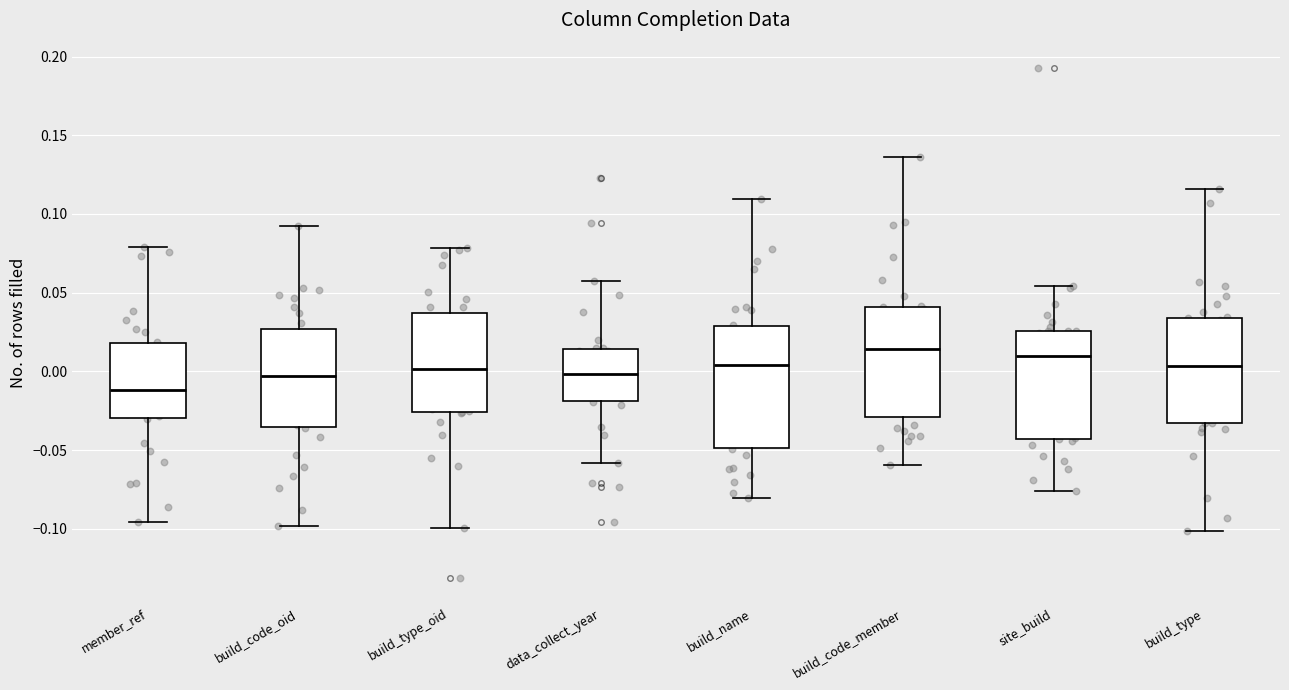

Reading left to right, read every box against the y-axis: the position of its median line, the range the box covers, and the ends of its whiskers. The values are not printed on the chart, so give them approximately, as read against the axis.

member_ref: median -0.010, box -0.030 to 0.020, whiskers -0.095 to 0.080
build_code_oid: median -0.005, box -0.035 to 0.025, whiskers -0.100 to 0.095
build_type_oid: median 0.000, box -0.025 to 0.035, whiskers -0.100 to 0.080
data_collect_year: median 0.000, box -0.020 to 0.015, whiskers -0.060 to 0.055
build_name: median 0.005, box -0.050 to 0.030, whiskers -0.080 to 0.110
build_code_member: median 0.015, box -0.030 to 0.040, whiskers -0.060 to 0.135
site_build: median 0.010, box -0.045 to 0.025, whiskers -0.075 to 0.055
build_type: median 0.005, box -0.035 to 0.035, whiskers -0.100 to 0.115